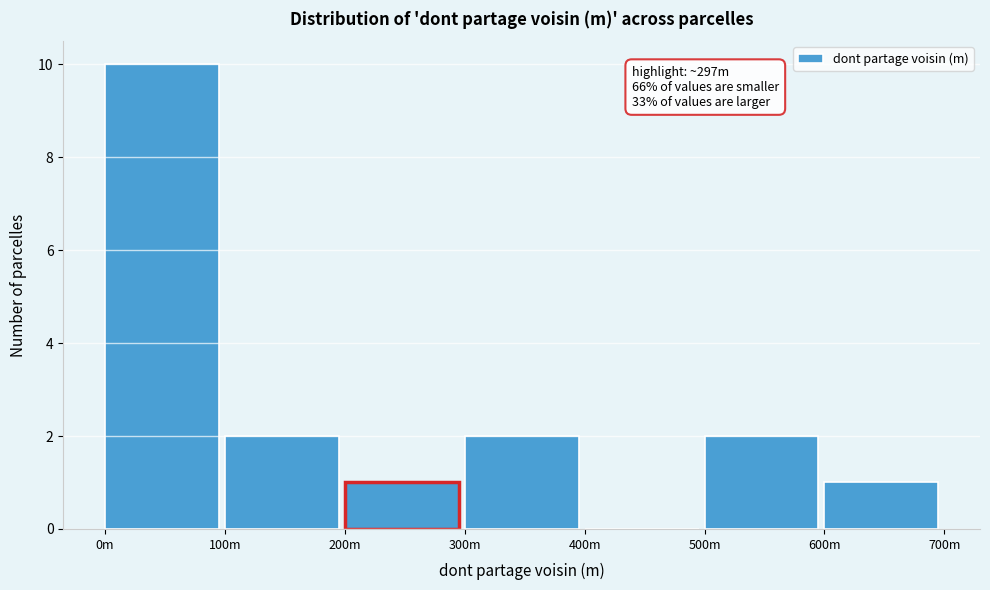

Reading right to left, transcribe all the data shown in this chart.

600m=1	500m=2	400m=0	300m=2	200m=1	100m=2	0m=10